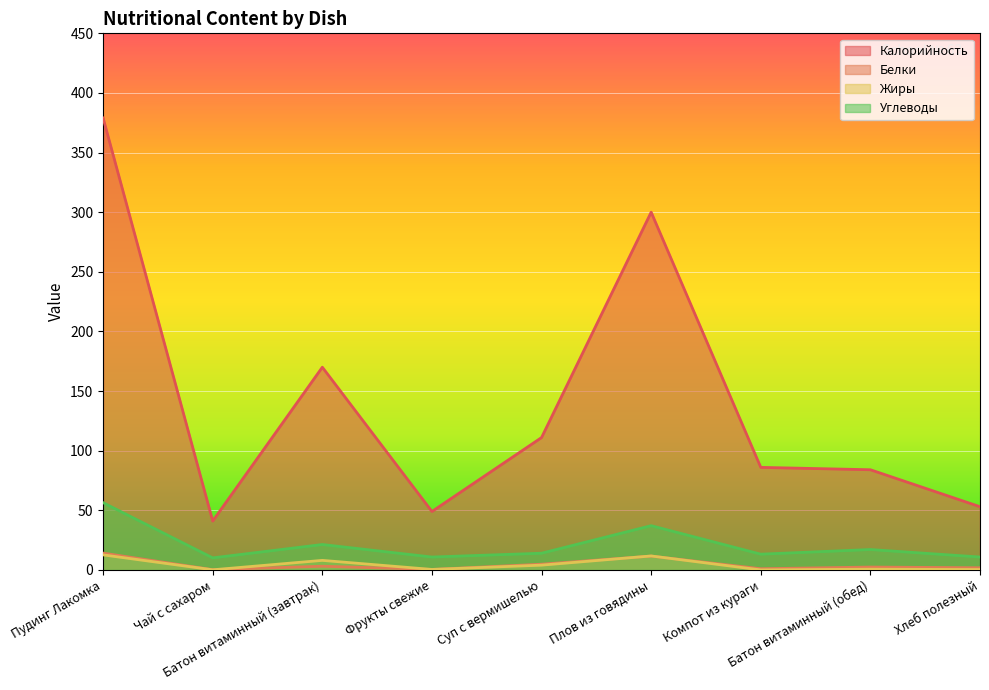

At which category is the sum across all series the highest?

Пудинг Лакомка